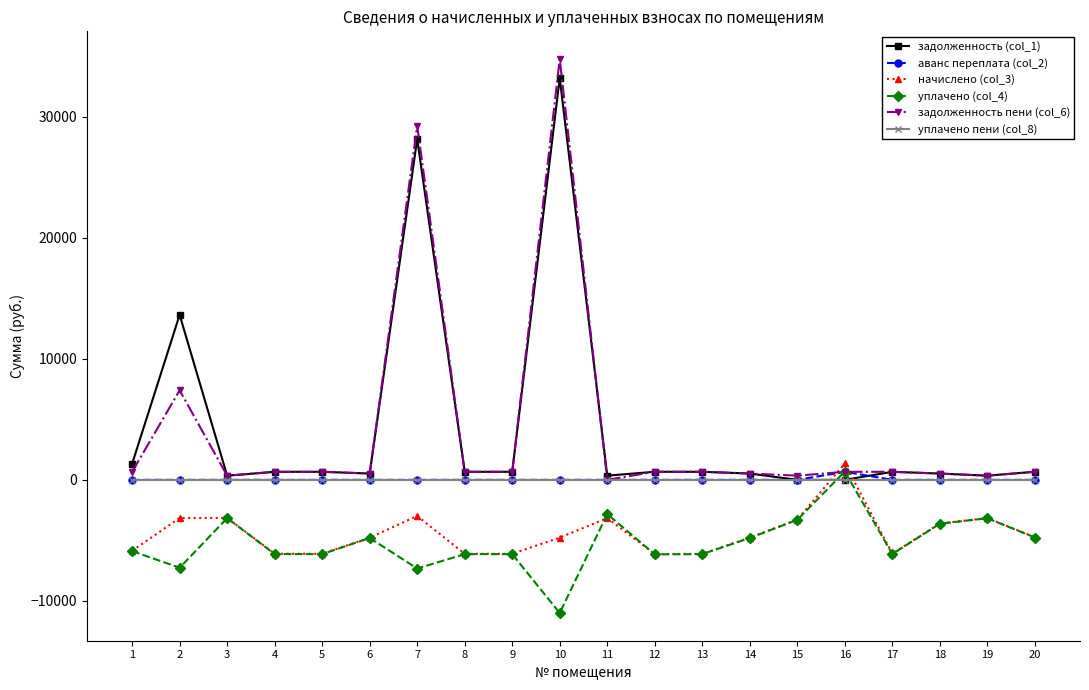

Which series has the widest spread of values?

задолженность пени (col_6)